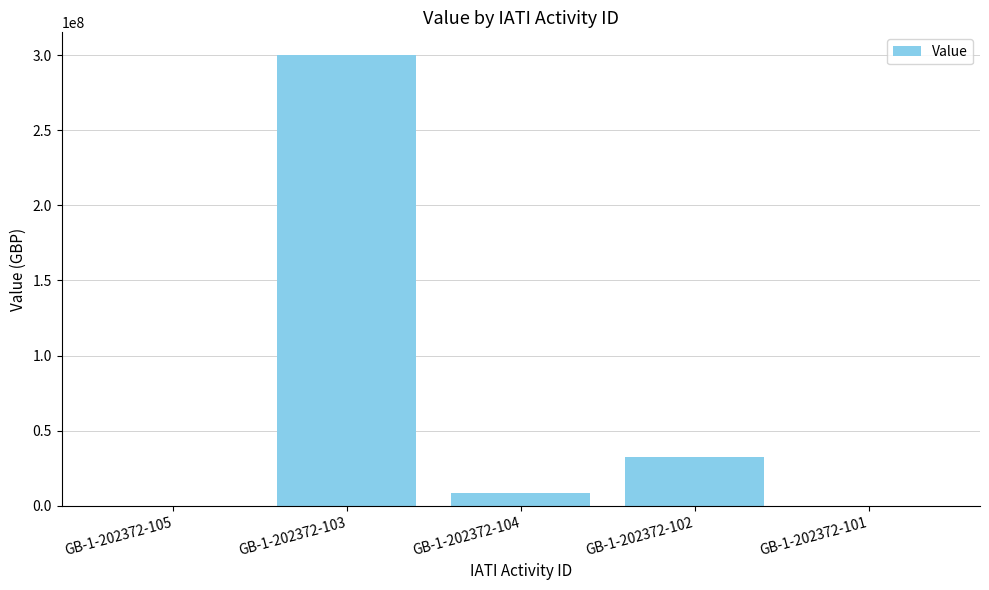

What is the change in value from GB-1-202372-102 to GB-1-202372-101?

-32313758